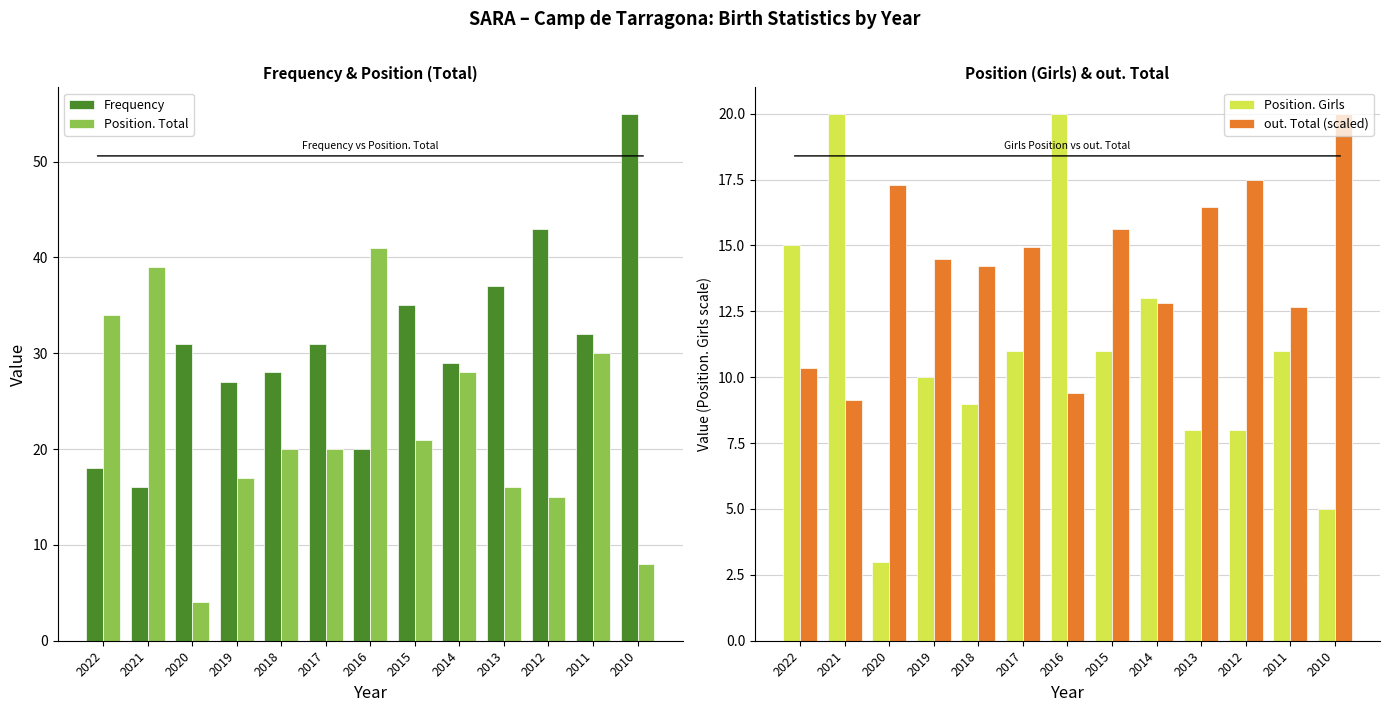

How many values in the Frequency series are below 31?

6